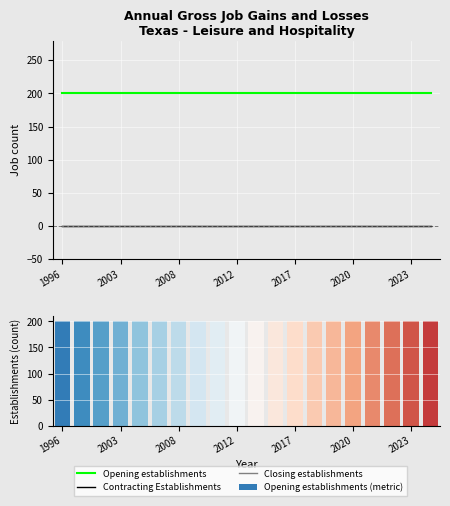

The Opening establishments series shows 352 at 11. True or false?

False